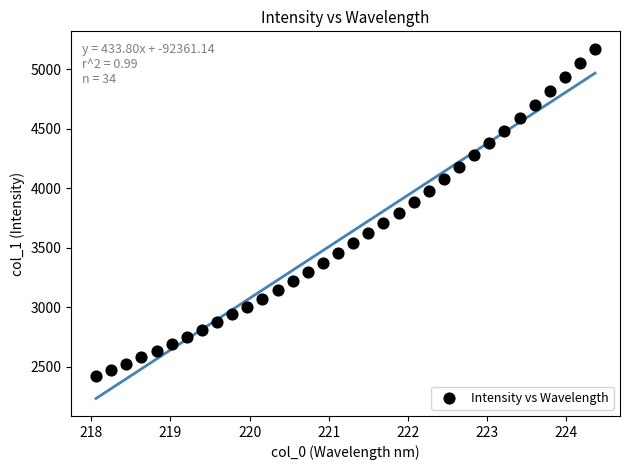

What is the range of X values (max minus min)?

6.3